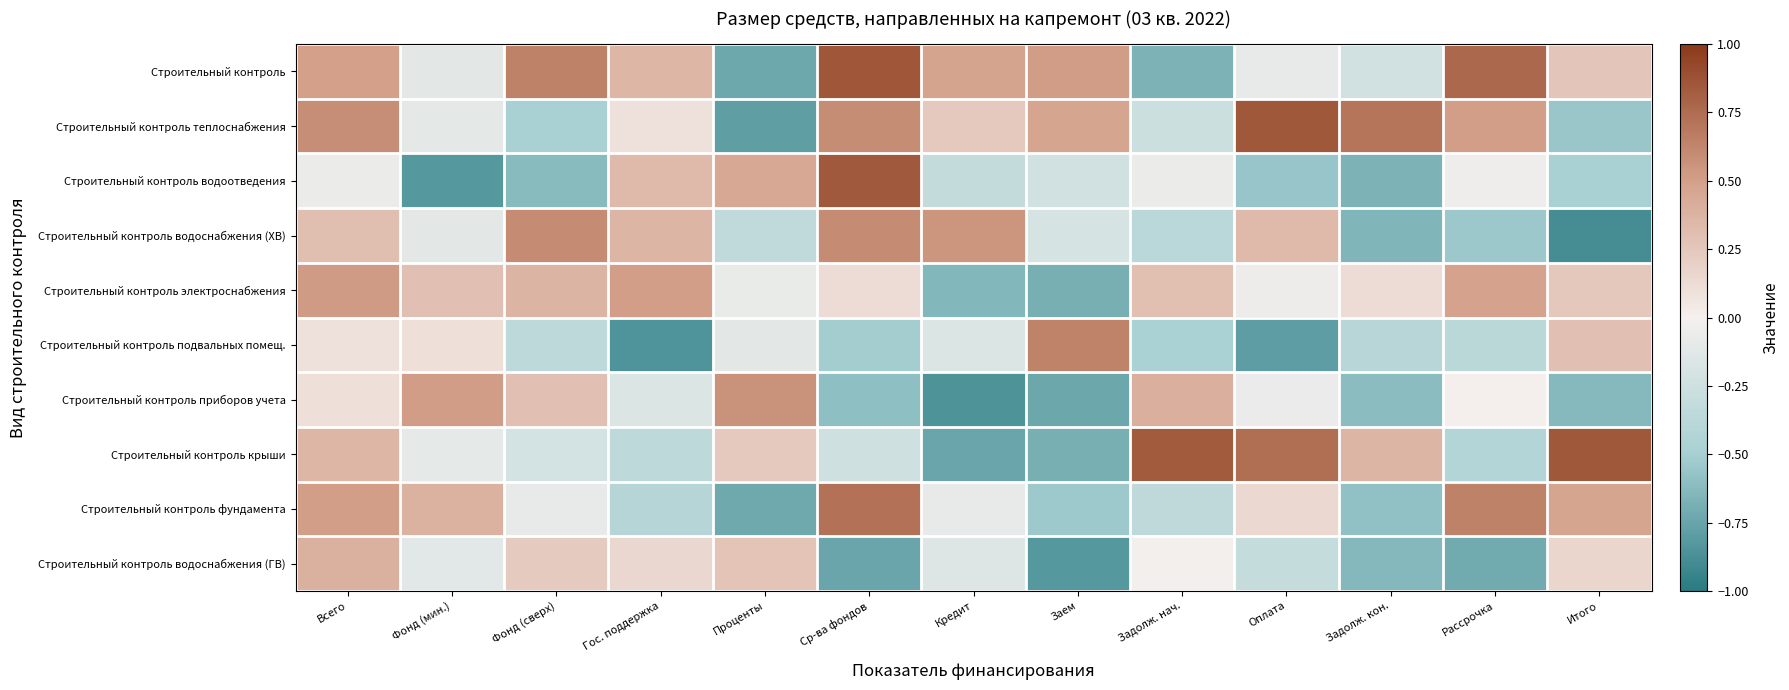

What is the difference between the highest and lowest values at Гос. поддержка?

1.3